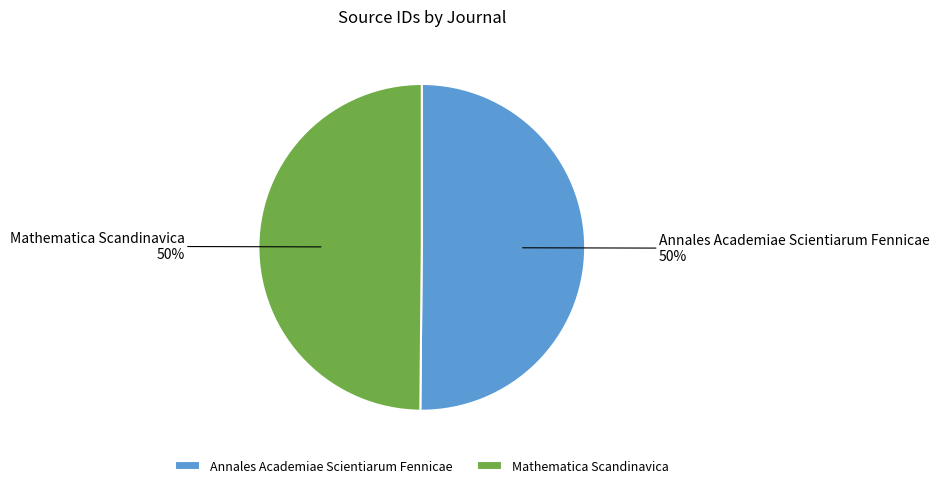

Approximately how many times larger is the value at Annales Academiae Scientiarum Fennicae compared to Mathematica Scandinavica?

1.0